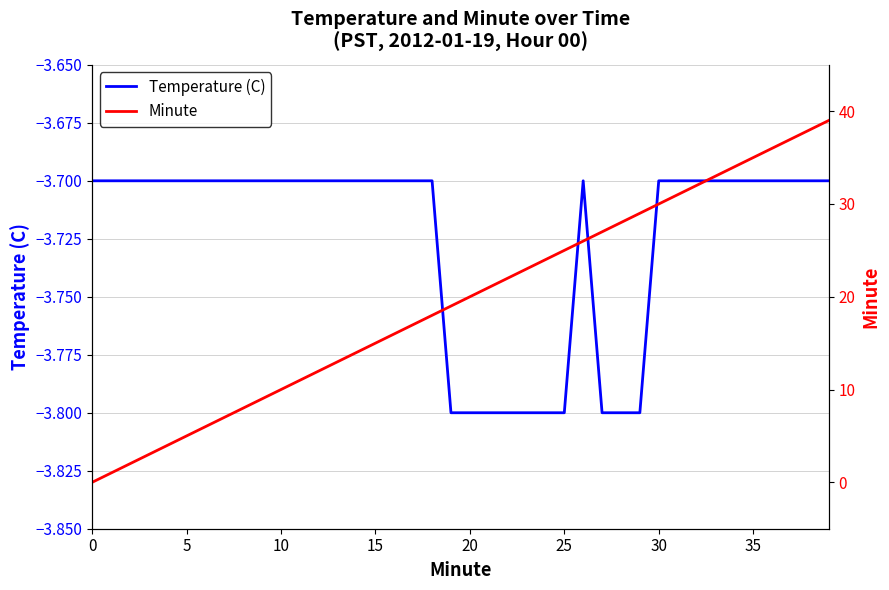

Rank the series at 15 from highest to lowest value.

Minute, Temperature (C)